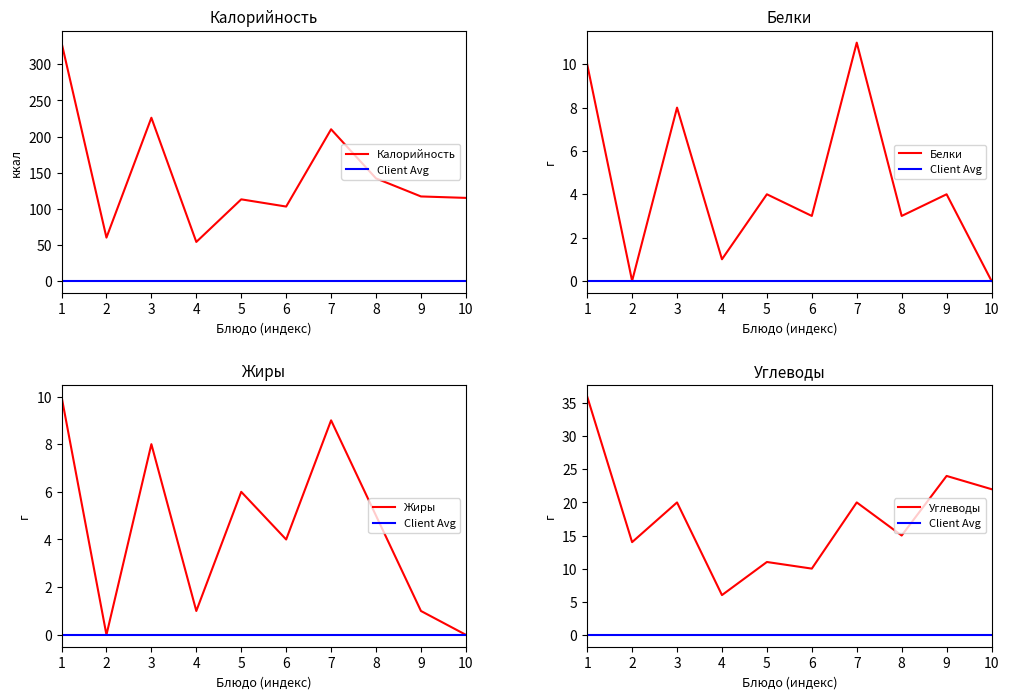

How many lines are shown in the chart?

5